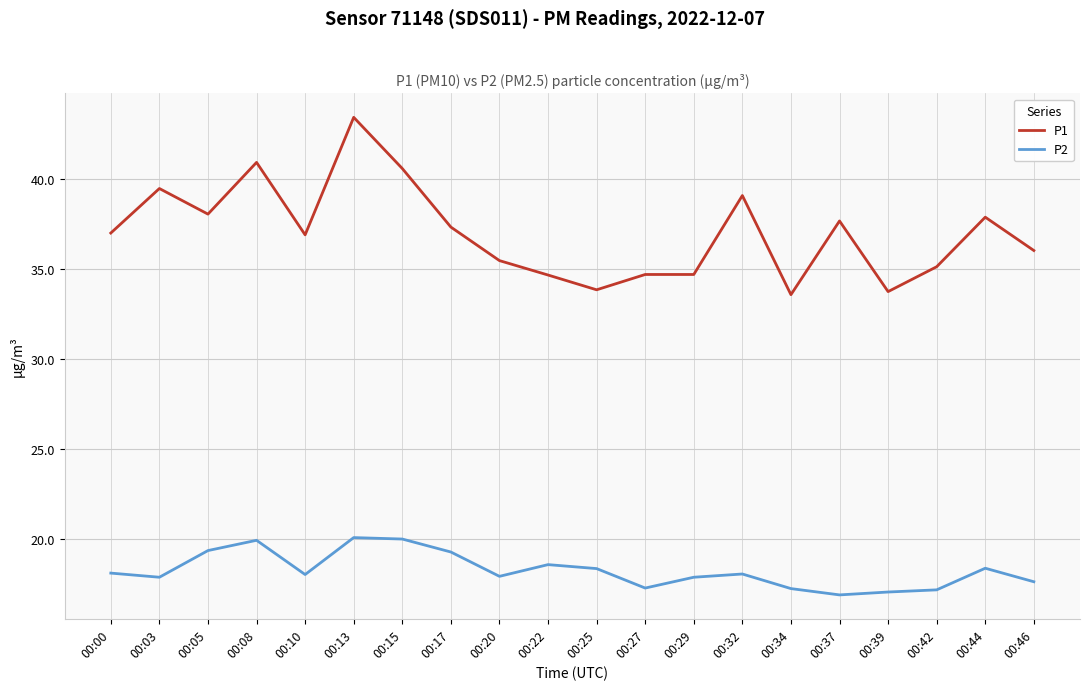

Count the number of categories in the chart.

20